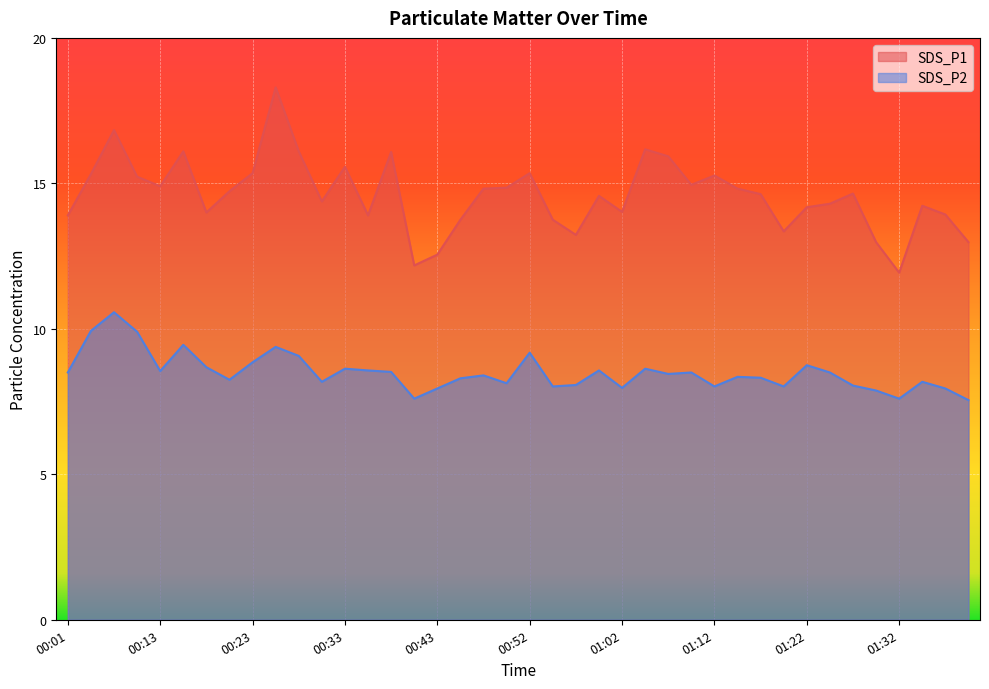

What is the total value across all series at 01:10?

23.4